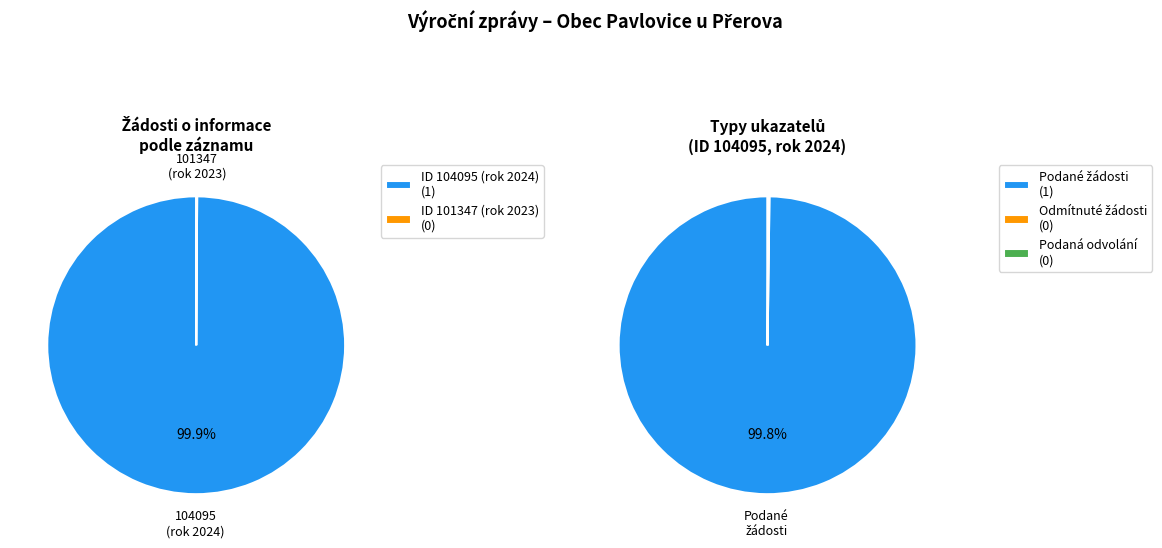

What is the total percentage of 104095 (rok 2024) and 101347 (rok 2023)?

100.0%